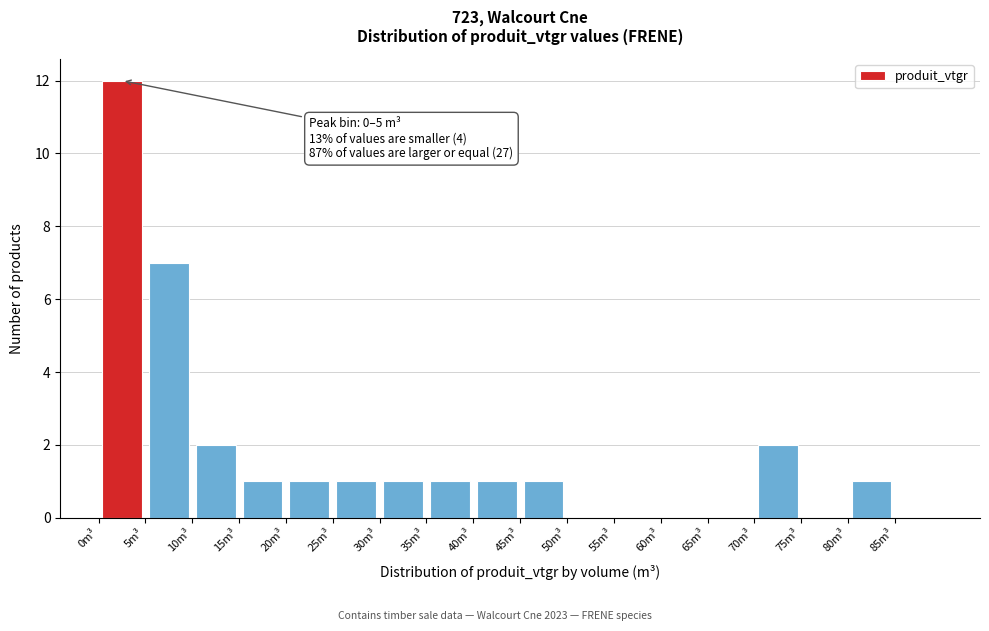

Which range on the x-axis has the tallest bar?

0 to 5